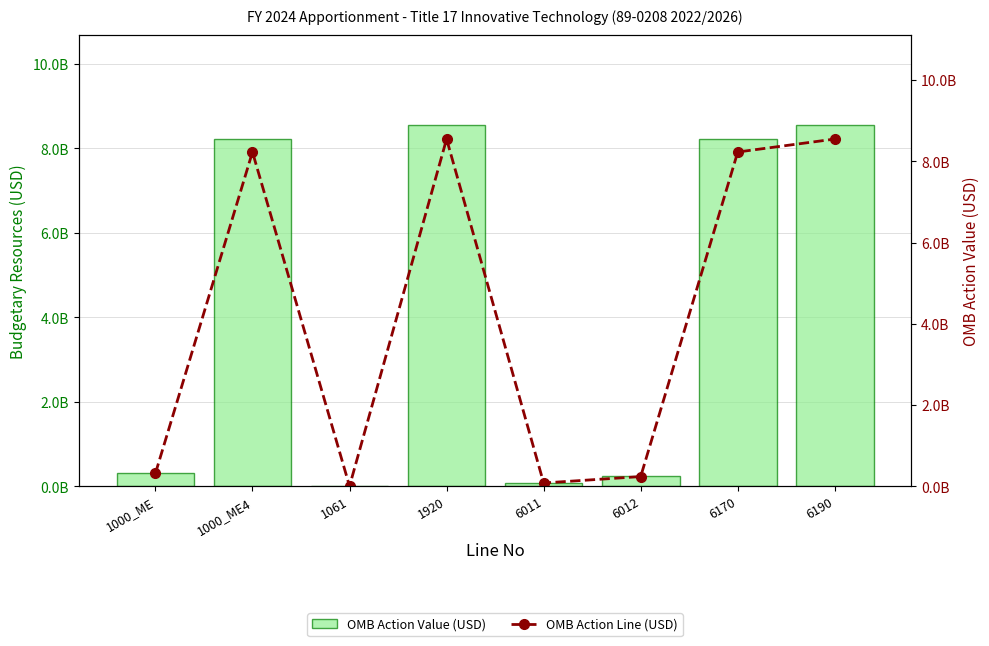

At which label is OMB Action Value (USD) closest to 4274522968?

1000_ME4